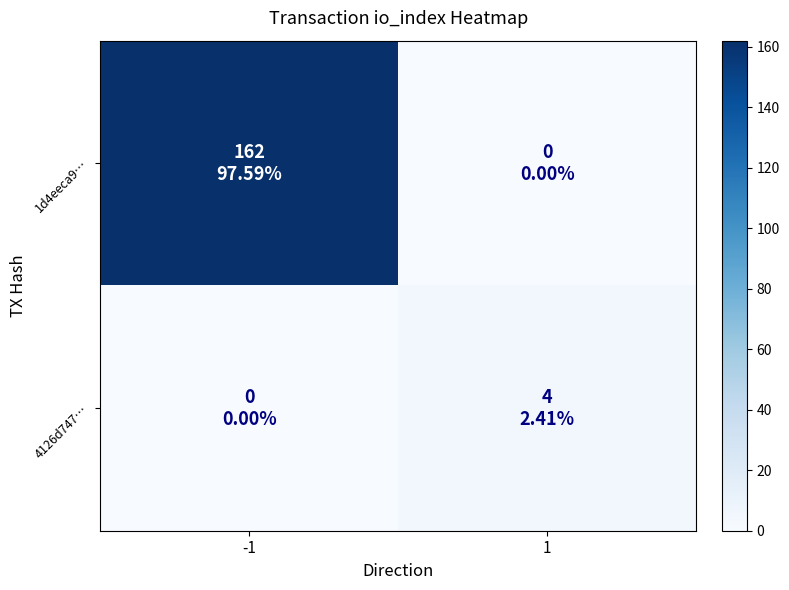

At -1, list the series in order from smallest to largest.

4126d747…, 1d4eeca9…